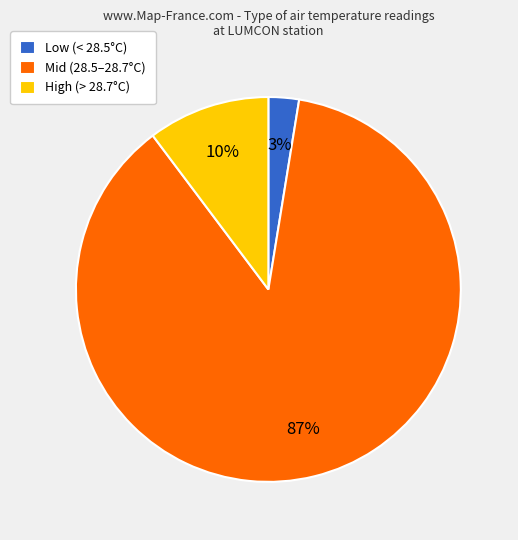

Is it true that Mid (28.5–28.7°C) is 99% of the pie?

False